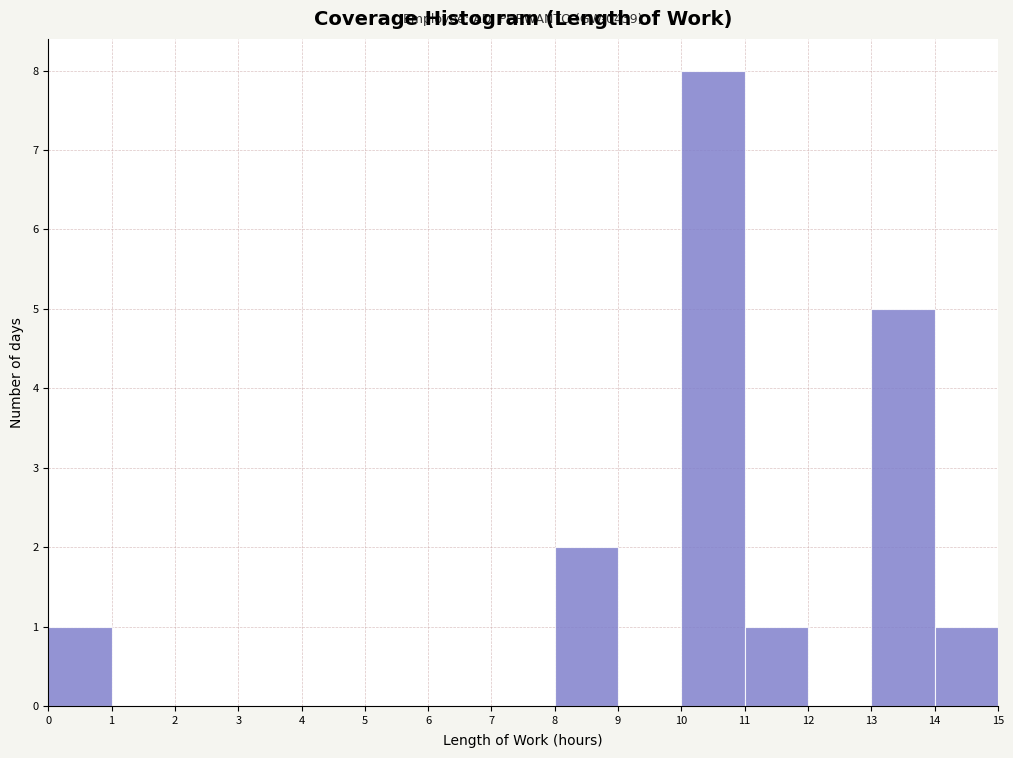

Over which range of the x-axis is the bar tallest?

10 to 11